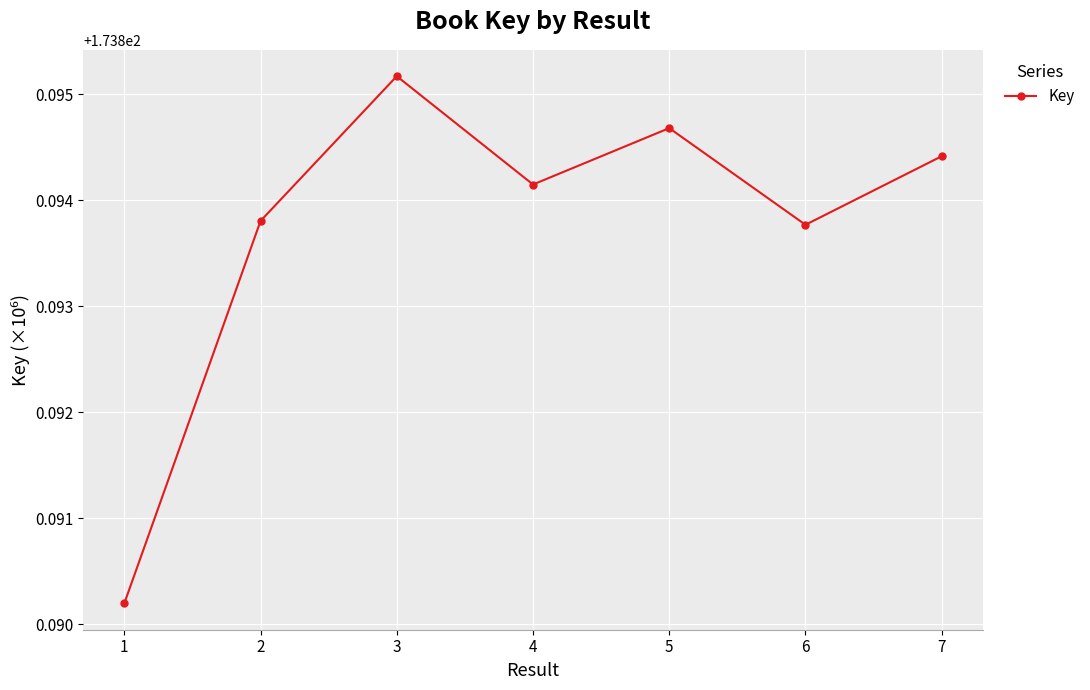

How many interior local peaks (higher than both neighbors) does the data have?

2